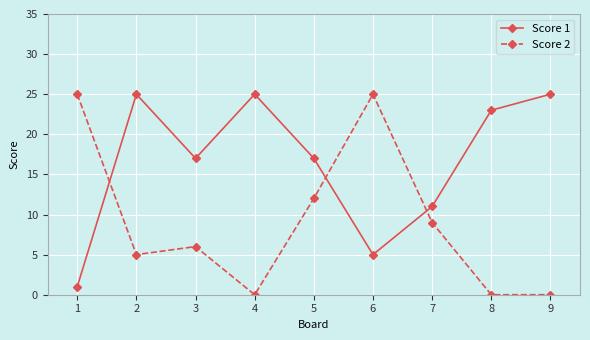

Where does the Score 1 series first go above 17?

2